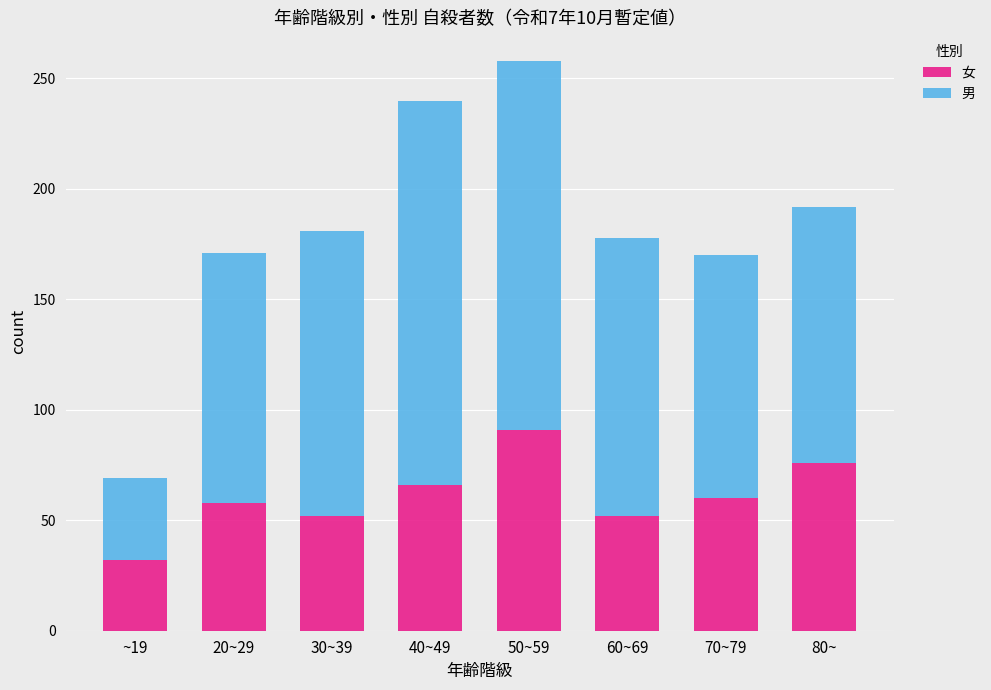

Reading left to right, what are the values for 女?

~19=32	20~29=58	30~39=52	40~49=66	50~59=91	60~69=52	70~79=60	80~=76